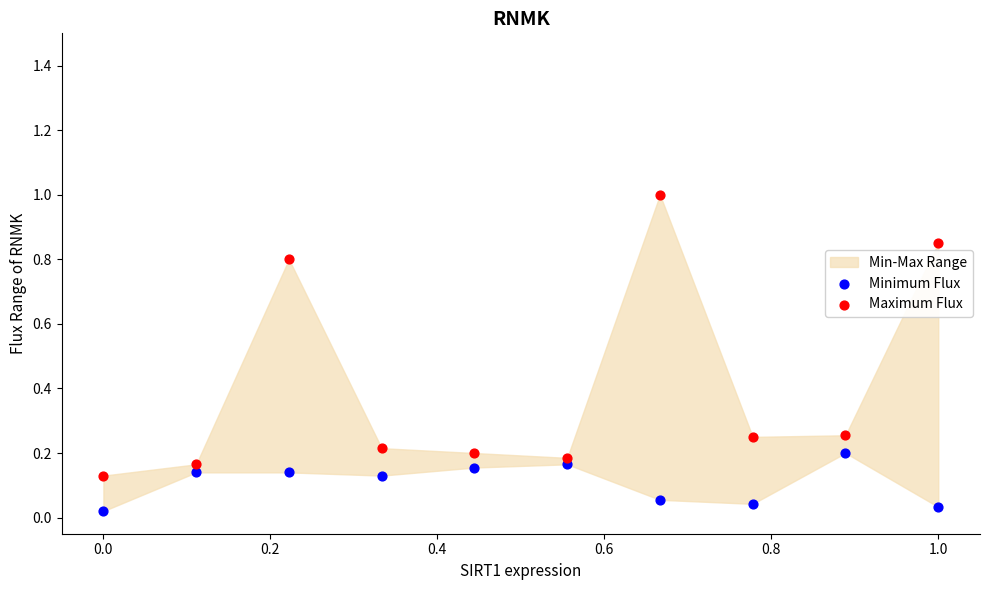

Across all data points, what is the range of X values (max minus min)?

1.0